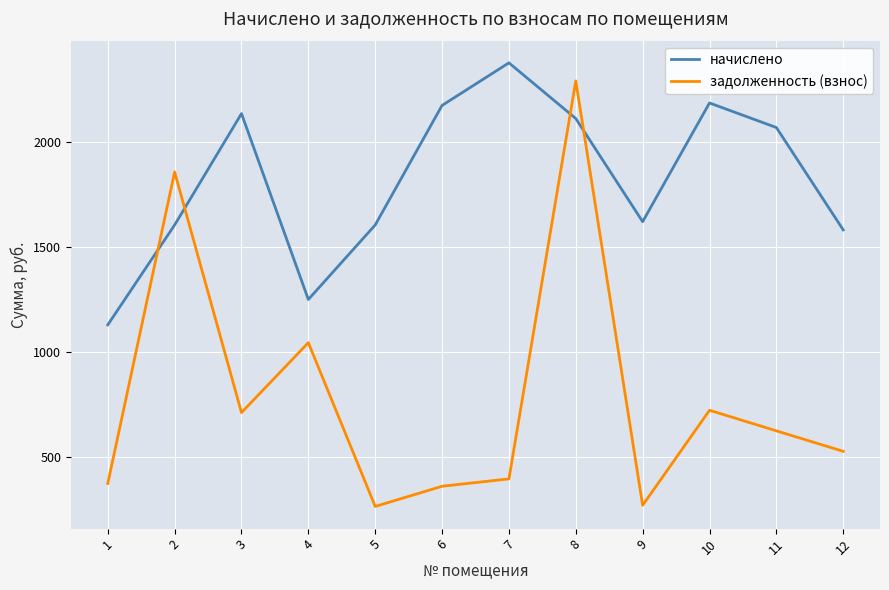

How many lines are shown in the chart?

2